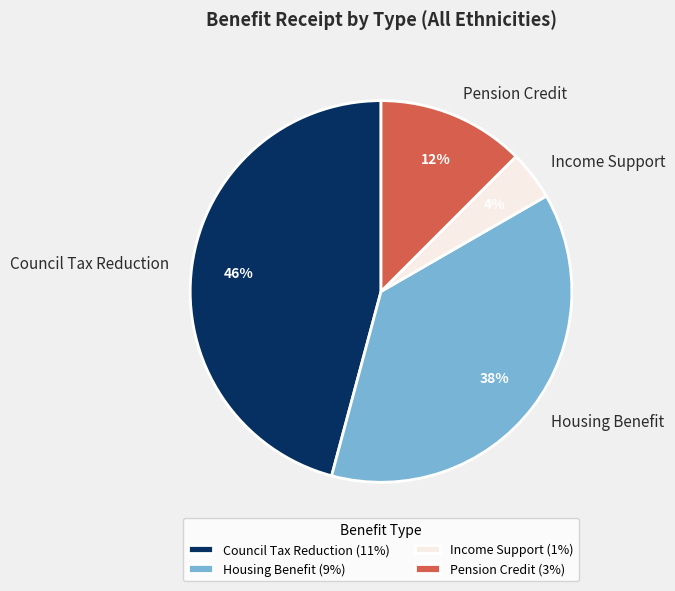

Is there a majority slice in this chart?

No